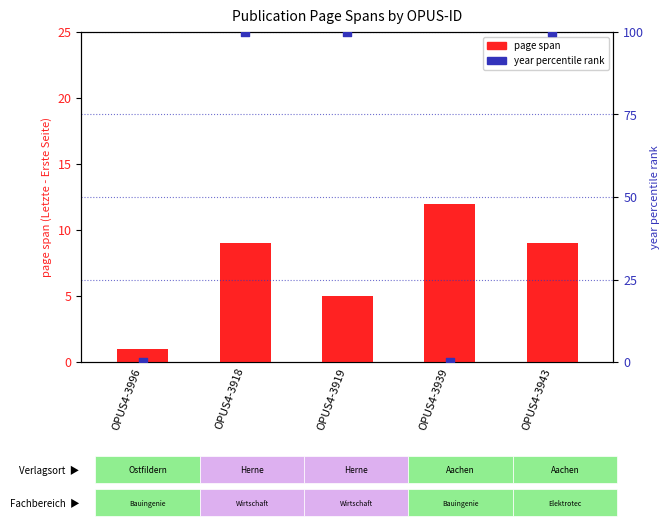

At which category is the sum across all series the highest?

OPUS4-3918